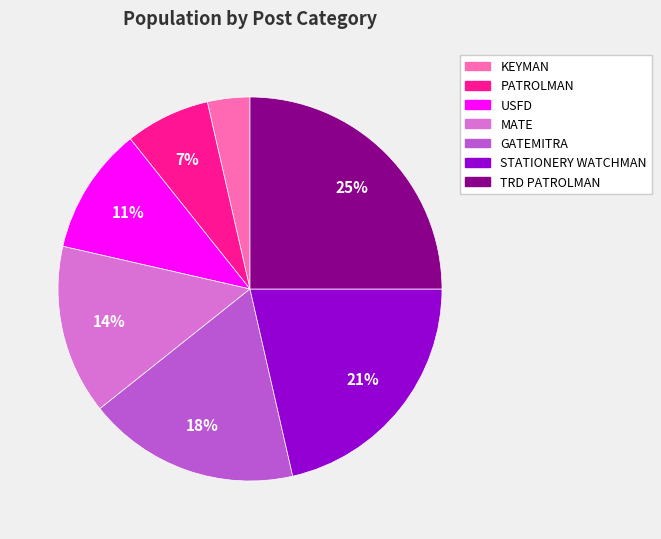

To the nearest percent, what is the average slice percentage?

14%